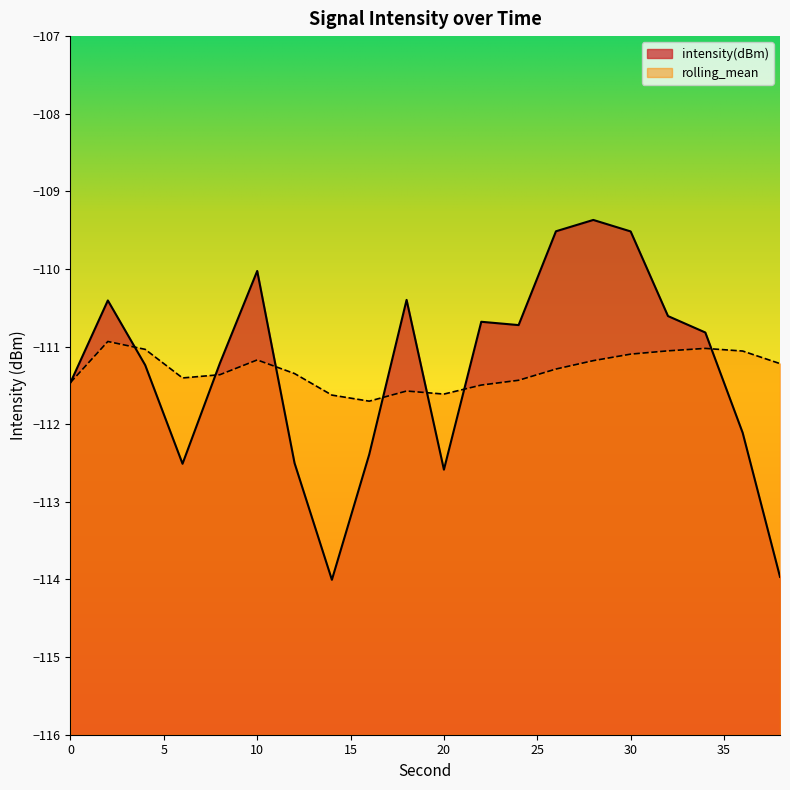

At which category does the chart reach its minimum across all series?

14